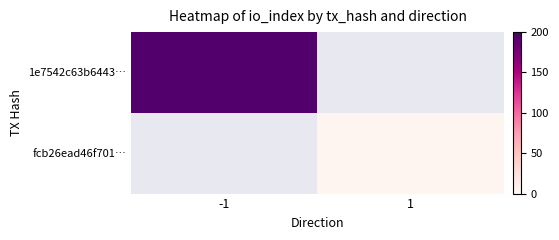

How many data points does each series have?

2